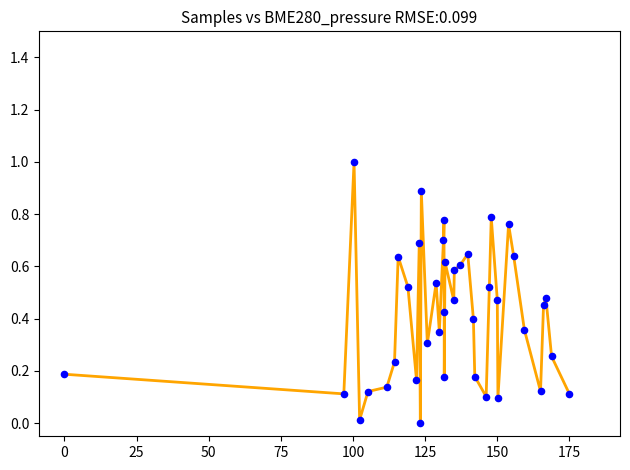

What is the difference between the maximum and minimum values?

1.0